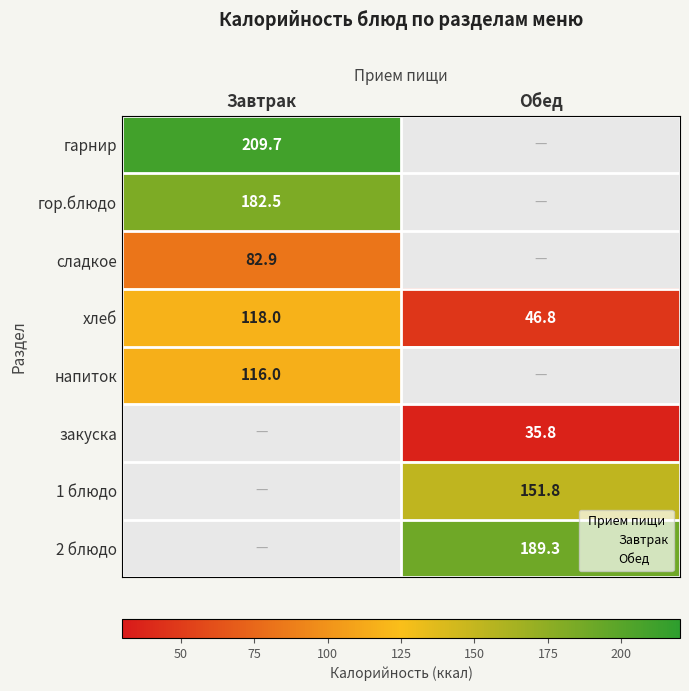

The value of хлеб at Завтрак is 118.0. True or false?

True